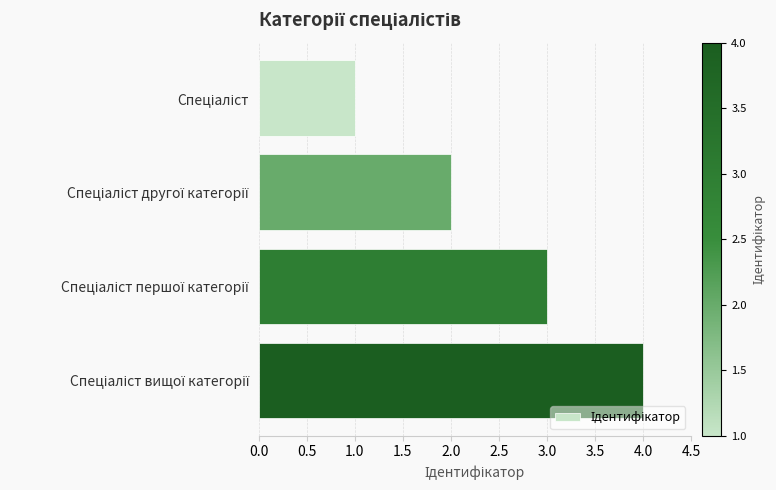

Are the bars horizontal?

Yes